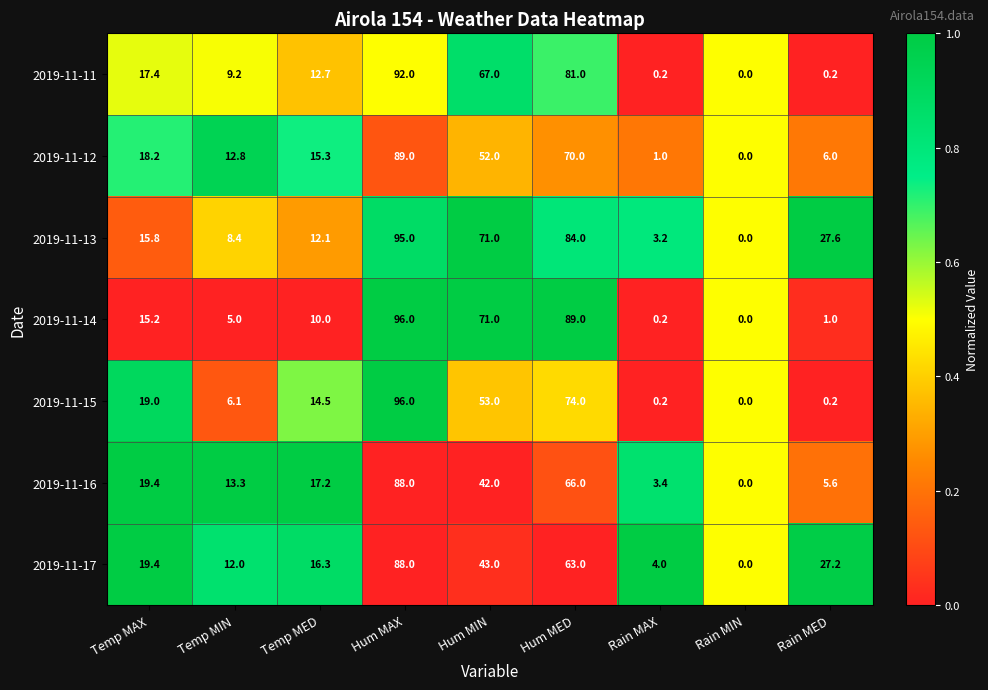

What is the sum of the 2019-11-17 values at Hum MED and Temp MAX?

82.4